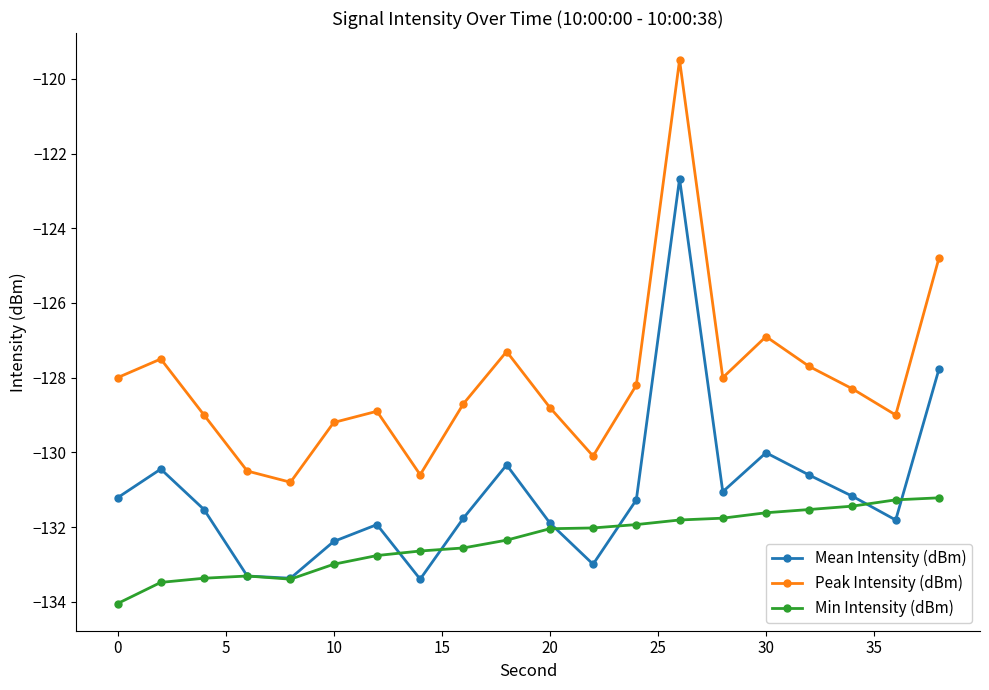

How many data points does each series have?

20